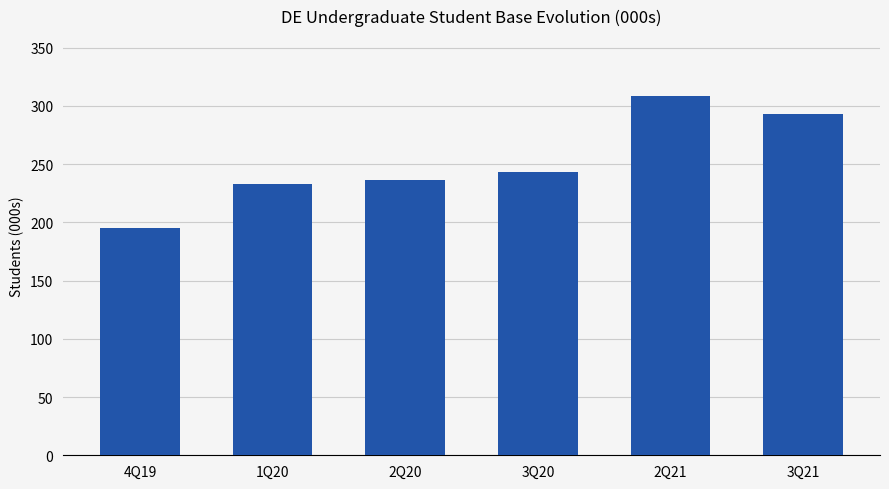

Which category has the highest value across all series?

2Q21